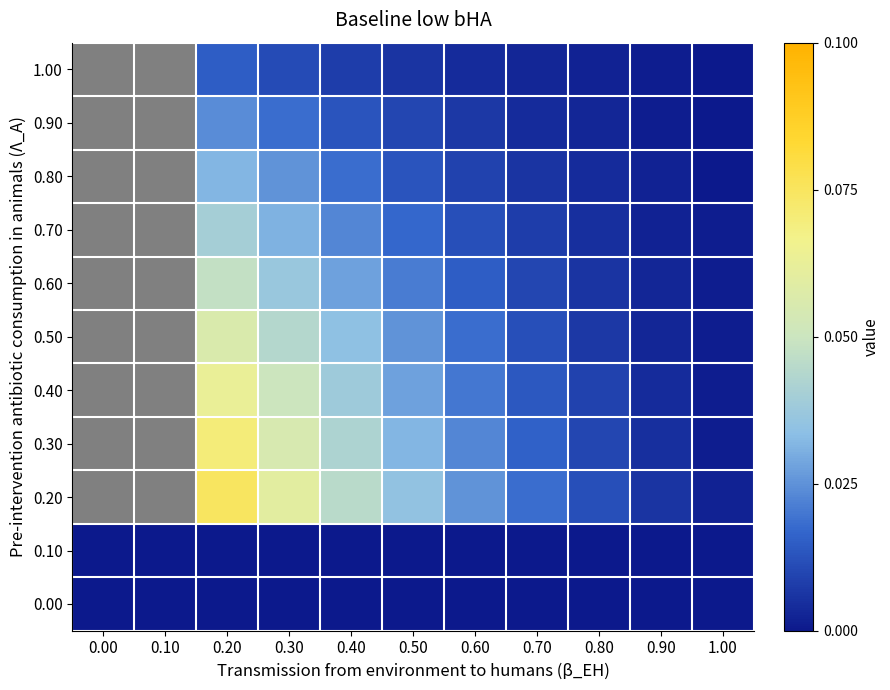

What is the total value across all series at 0.80?

0.1